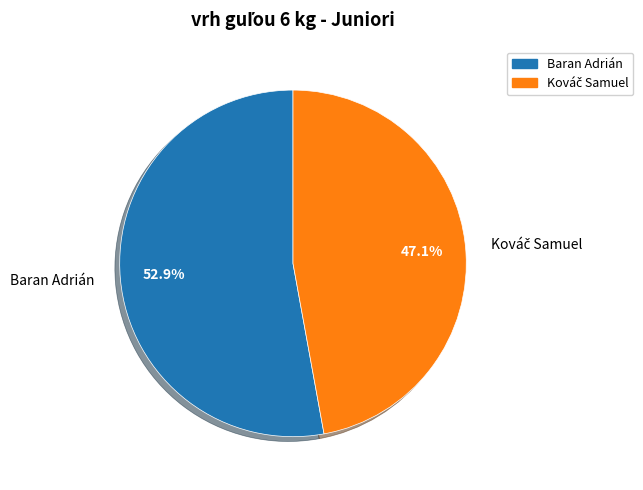

Which slice is the largest?

Baran Adrián